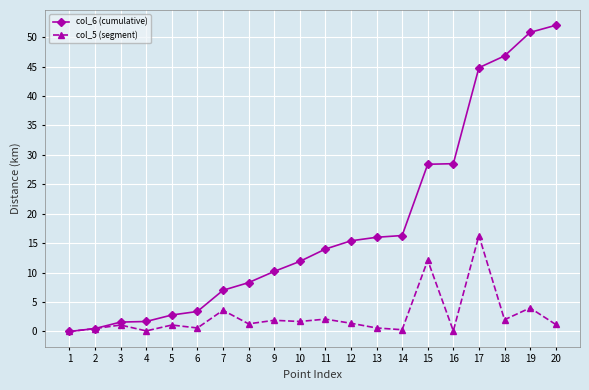

What is the sum of all col_6 (cumulative) values?

360.4